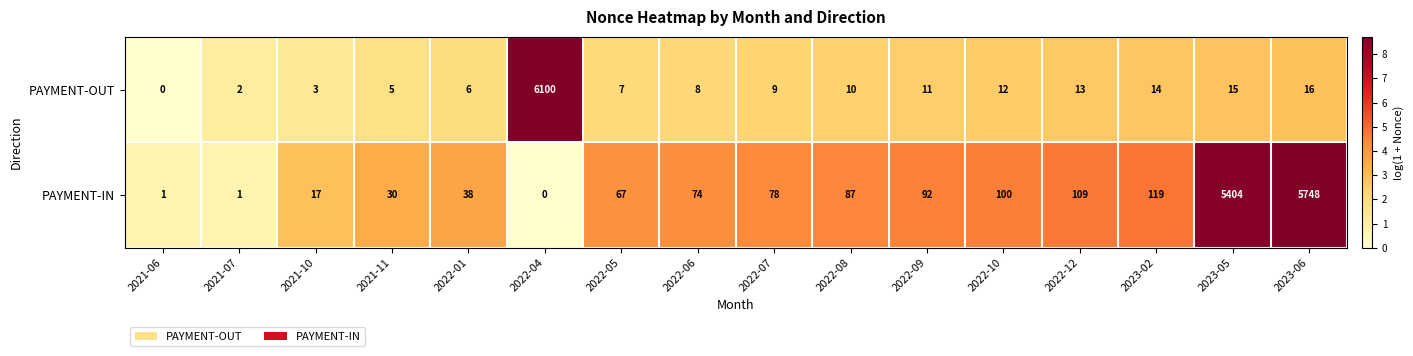

At 2022-10, list the series in order from largest to smallest.

PAYMENT-IN, PAYMENT-OUT